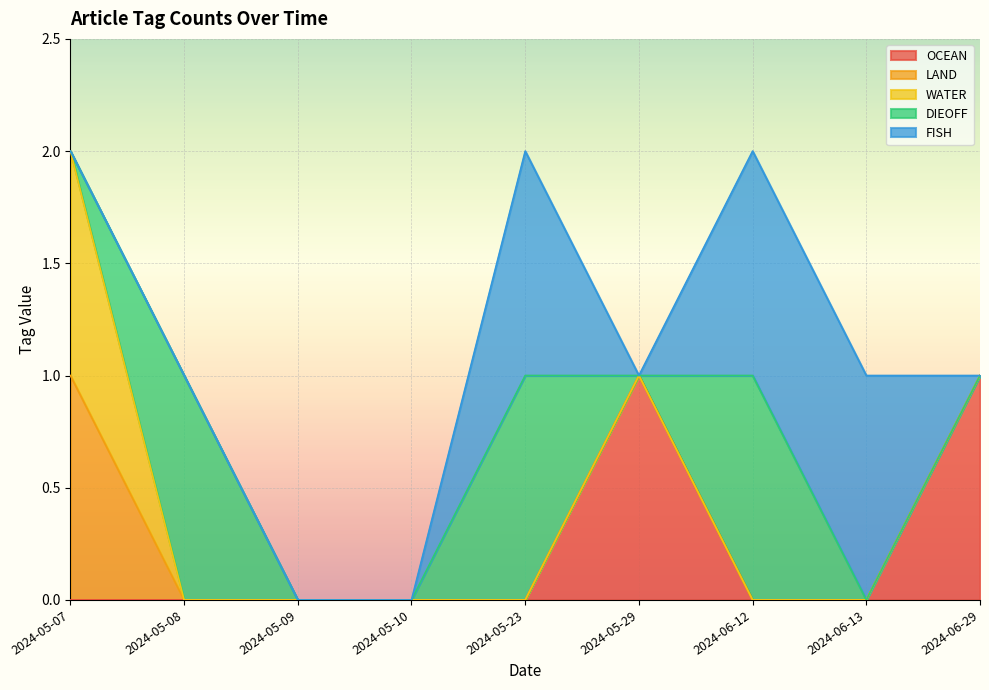

Reading left to right, extract all data points from this chart.

OCEAN: 2024-06-13=0	2024-06-12=0	2024-05-29=1	2024-05-23=0	2024-05-10=0	2024-05-09=0	2024-05-08=0	2024-05-07=0	2024-06-29=1
LAND: 2024-06-13=0	2024-06-12=0	2024-05-29=0	2024-05-23=0	2024-05-10=0	2024-05-09=0	2024-05-08=0	2024-05-07=1	2024-06-29=0
WATER: 2024-06-13=0	2024-06-12=0	2024-05-29=0	2024-05-23=0	2024-05-10=0	2024-05-09=0	2024-05-08=0	2024-05-07=1	2024-06-29=0
DIEOFF: 2024-06-13=0	2024-06-12=1	2024-05-29=0	2024-05-23=1	2024-05-10=0	2024-05-09=0	2024-05-08=1	2024-05-07=0	2024-06-29=0
FISH: 2024-06-13=1	2024-06-12=1	2024-05-29=0	2024-05-23=1	2024-05-10=0	2024-05-09=0	2024-05-08=0	2024-05-07=0	2024-06-29=0